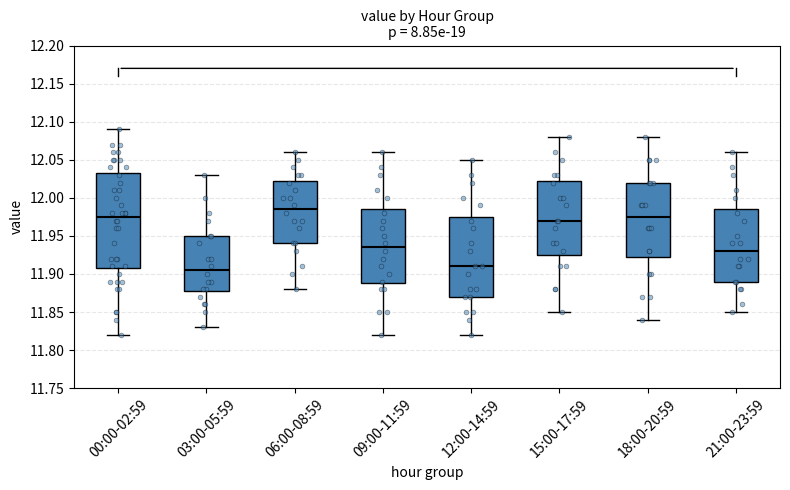

Where is the lower edge of the box for 09:00-11:59 on the y-axis? The values are not printed on the chart, so give them approximately, as read against the axis.

11.890